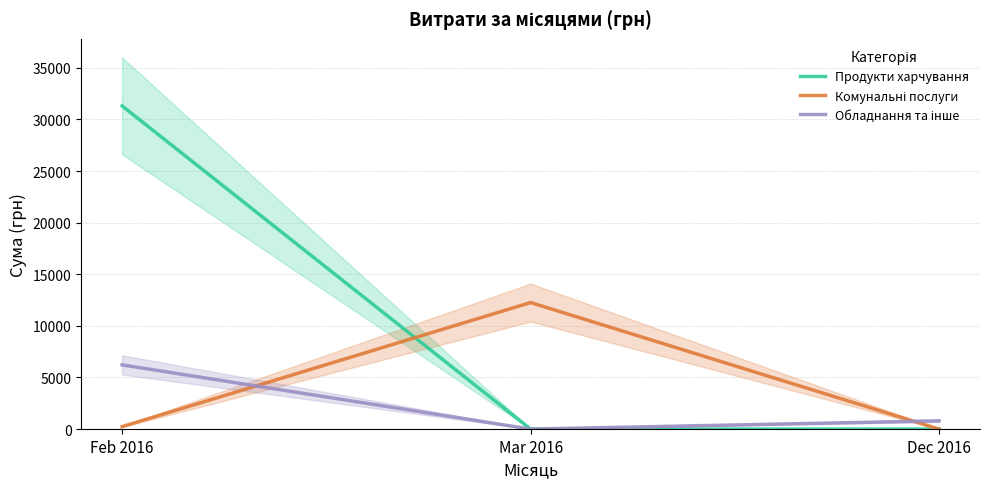

Which series has the largest range (max minus min)?

Продукти харчування